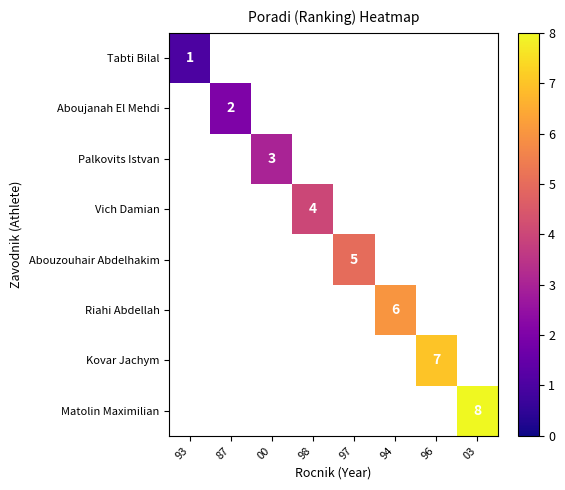

How many positive values does the Vich Damian series have?

1